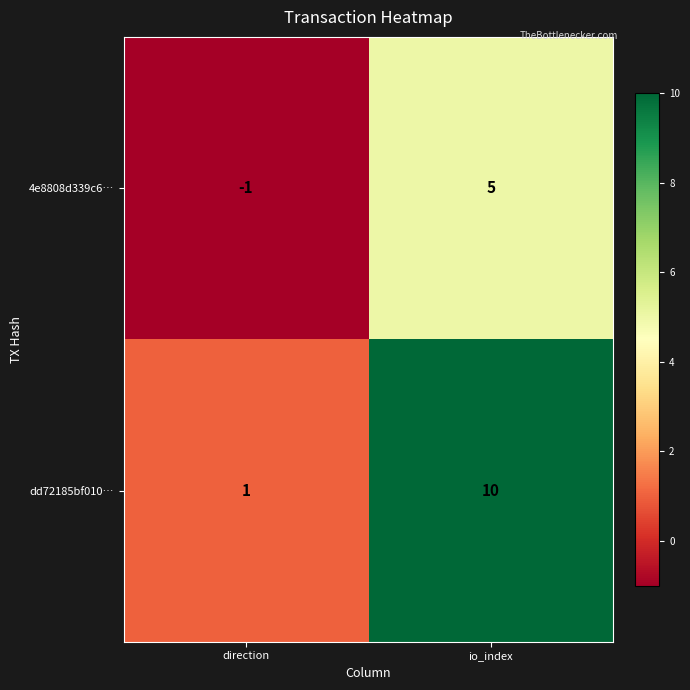

What is the maximum value for dd72185bf010…?

10